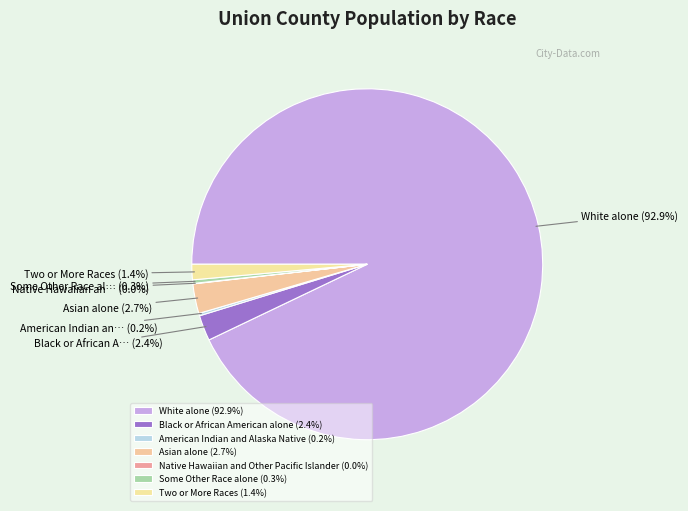

What percentage is NOT represented by Native Hawaiian and Other Pacific Islander?

100.0%